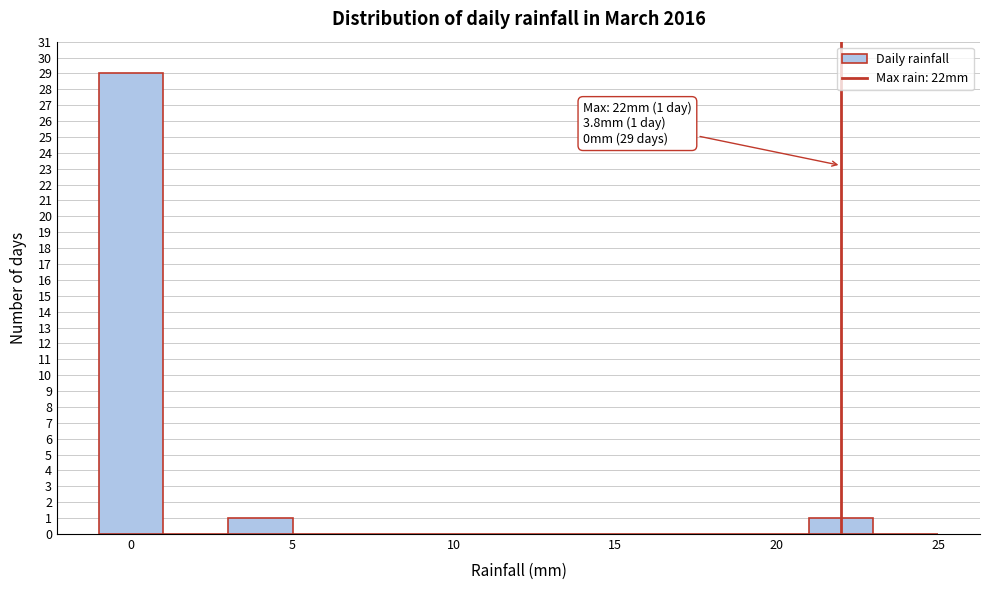

Which range on the x-axis has the tallest bar?

-1 to 1